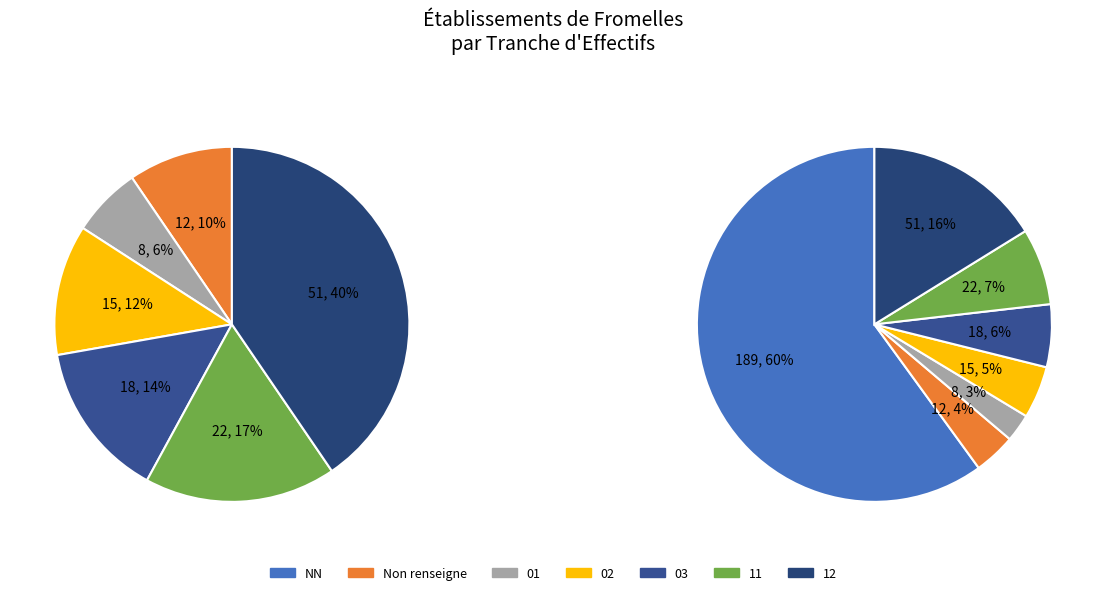

Does any single category account for the majority?

Yes